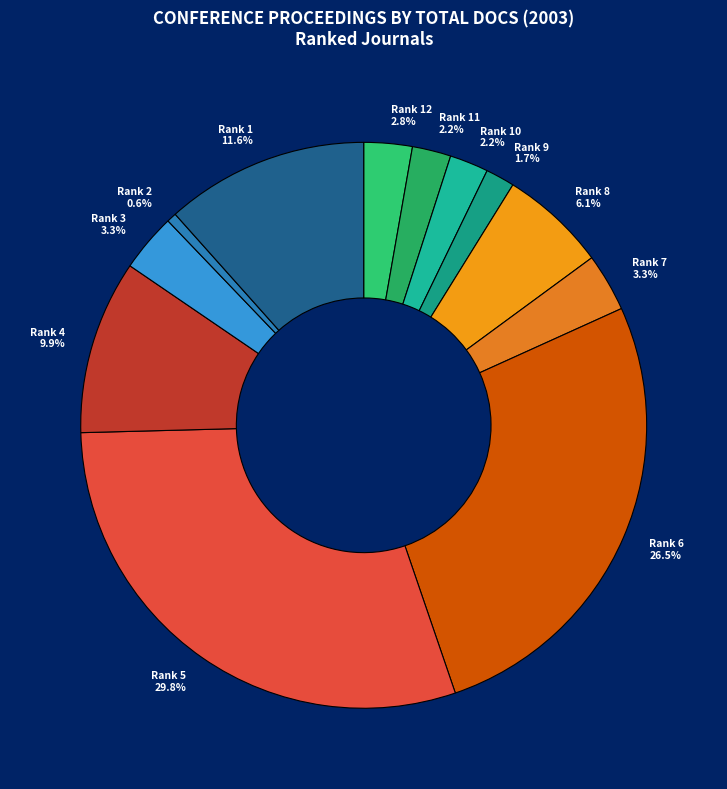

How many segments does this pie chart have?

12